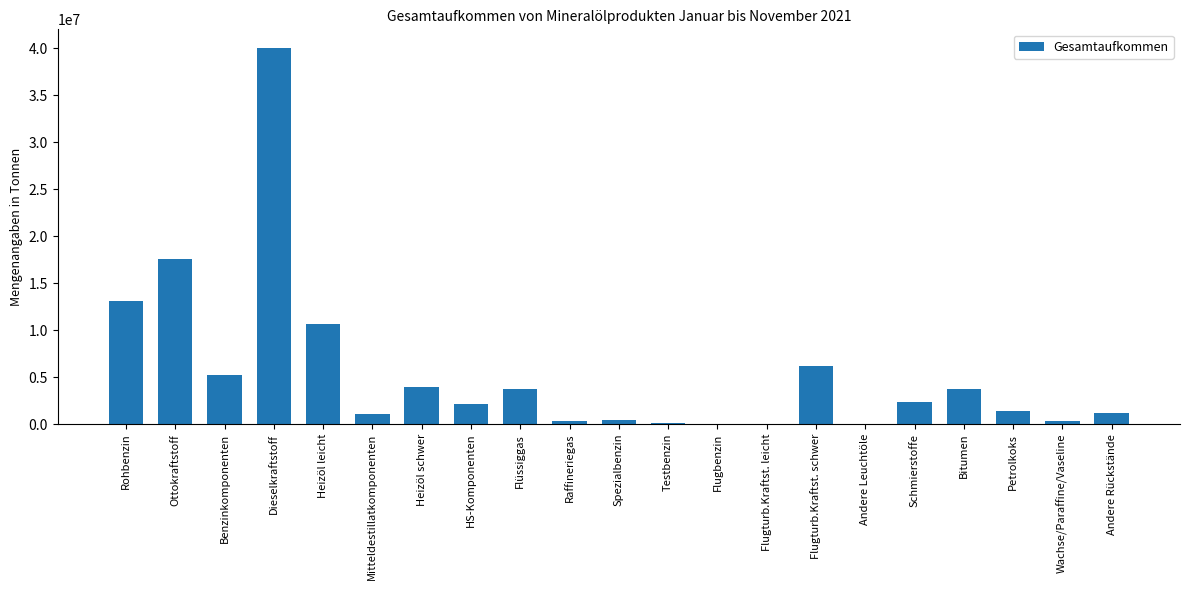

What is the sum of all values?

113419209